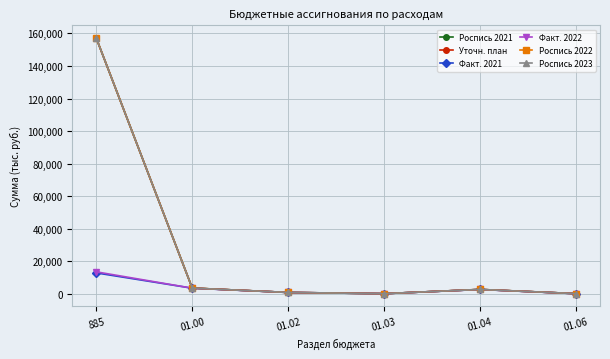

Reading left to right, extract all data points from this chart.

Роспись 2021: 157132.5	3444.4	740.2	1.0	2600.6	21.7
Уточн. план: 157132.5	3444.4	740.2	1.0	2600.6	21.7
Факт. 2021: 12761.9	3359.6	740.2	0.0	2560.4	0.0
Факт. 2022: 13421.5	3359.6	740.2	0.0	2560.4	0.0
Роспись 2022: 157132.5	3444.4	740.2	1.0	2600.6	21.7
Роспись 2023: 157132.5	3444.4	740.2	1.0	2600.6	21.7